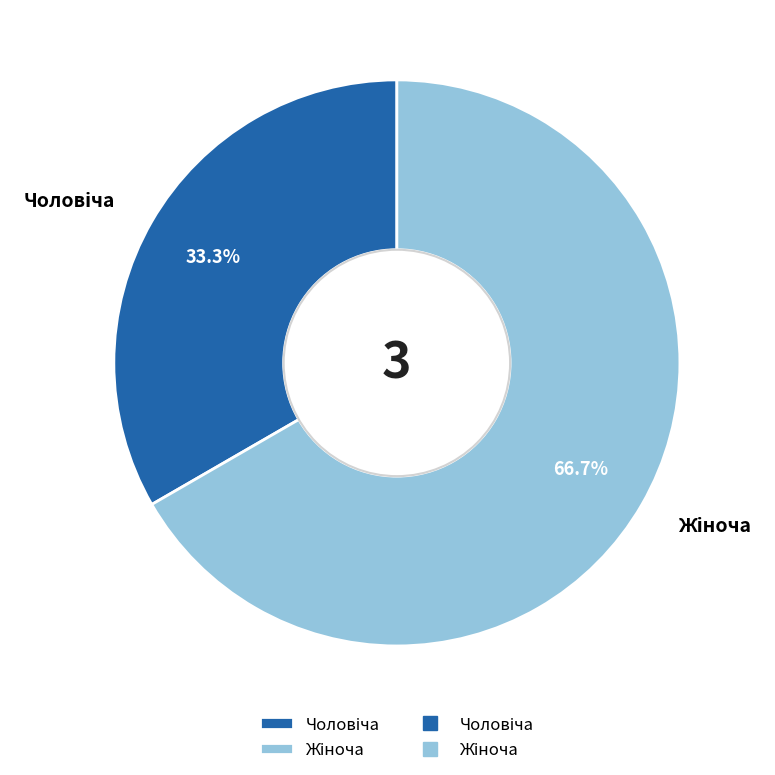

Is there a majority slice in this chart?

Yes